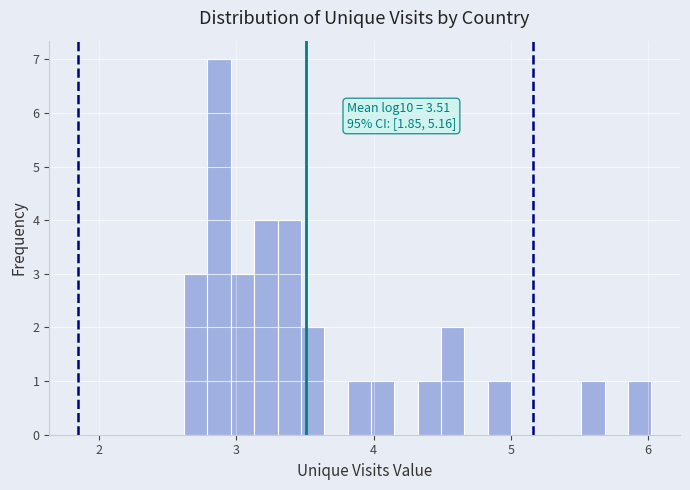

Read against the x-axis, roughly where is the centre of the tallest bar?

2.9